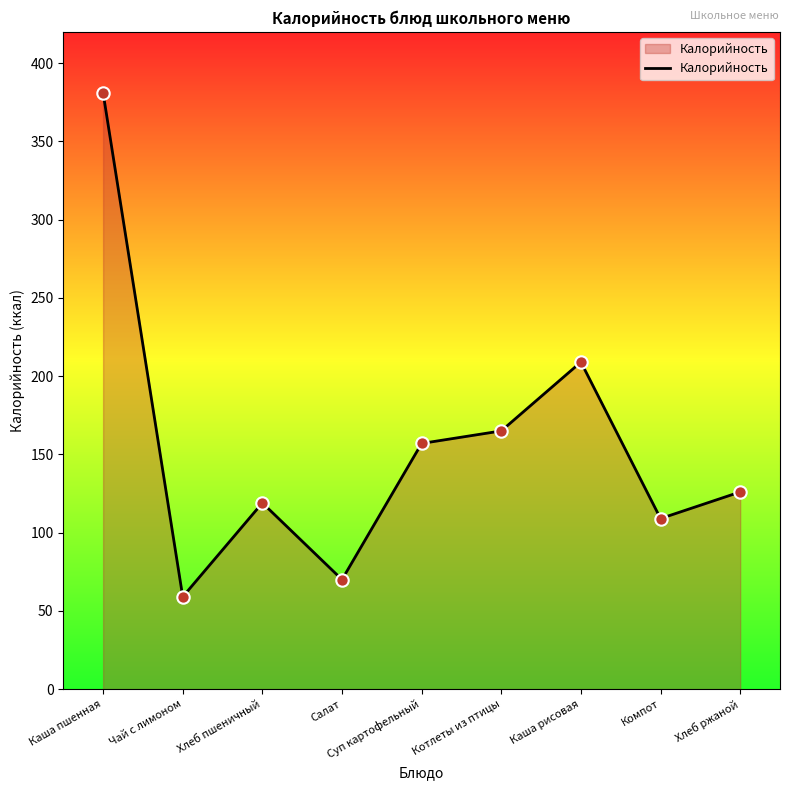

What is the change in value from Хлеб пшеничный to Хлеб ржаной?

+7